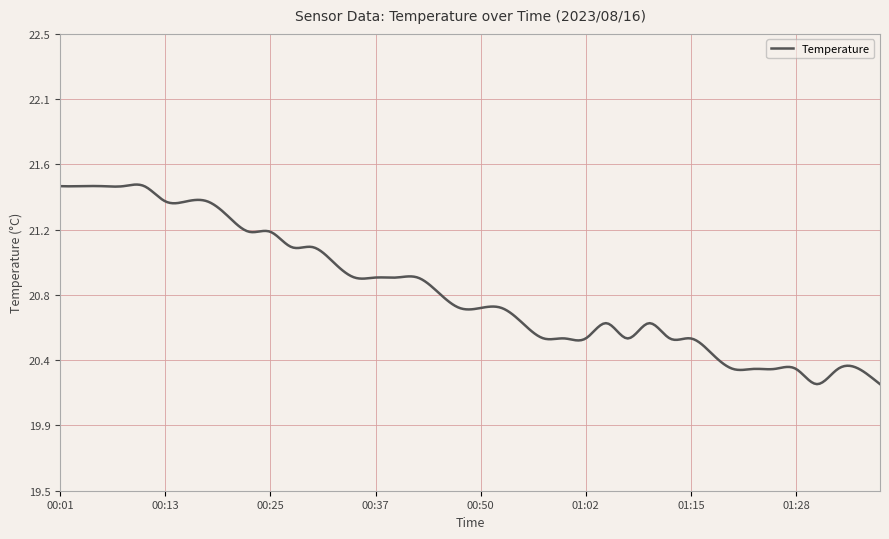

Does the chart display data point markers on the line(s)?

No